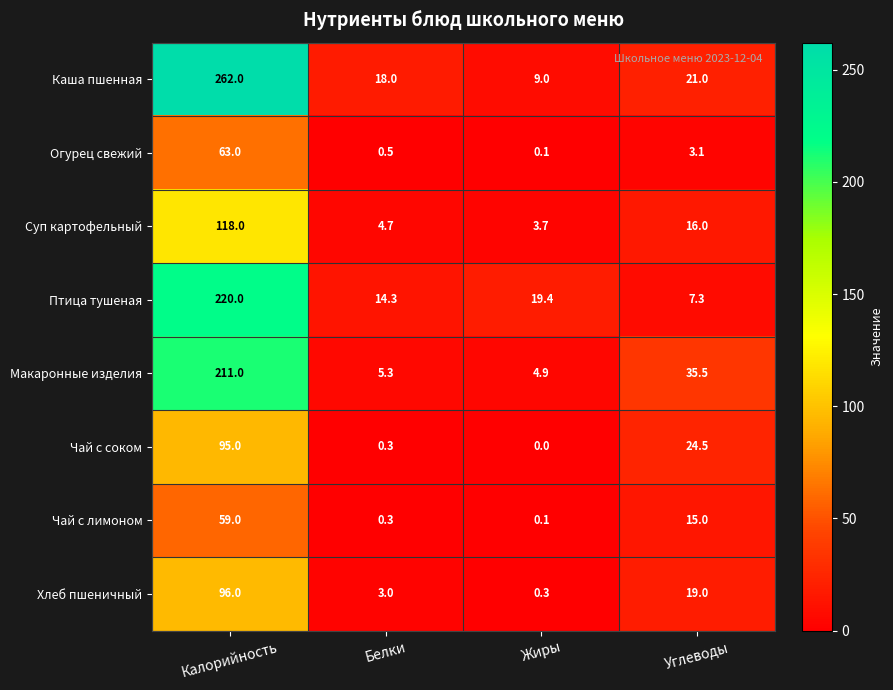

Is the value of Каша пшенная at Калорийность greater than the value of Хлеб пшеничный at Белки?

Yes